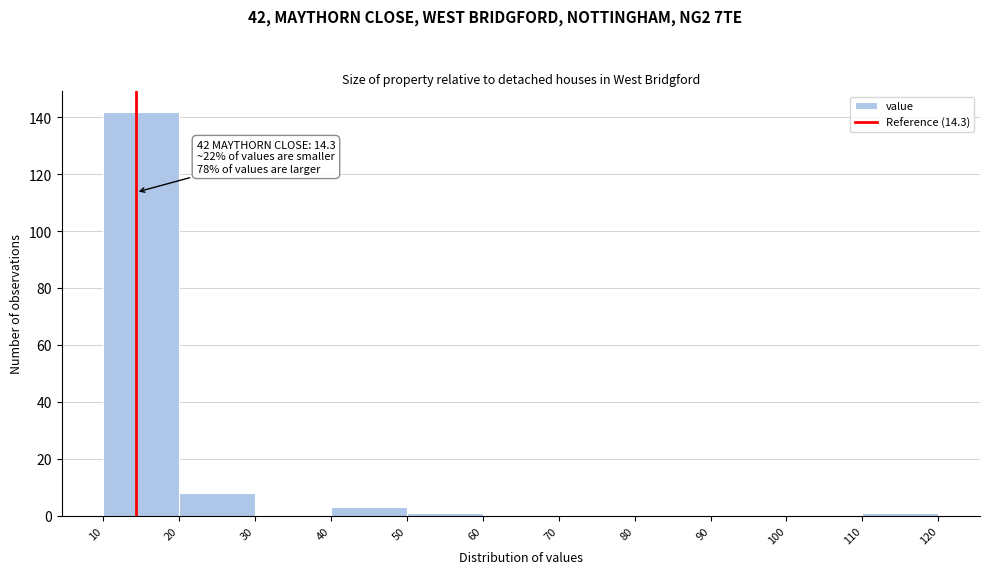

Which range on the x-axis has the tallest bar?

10 to 20